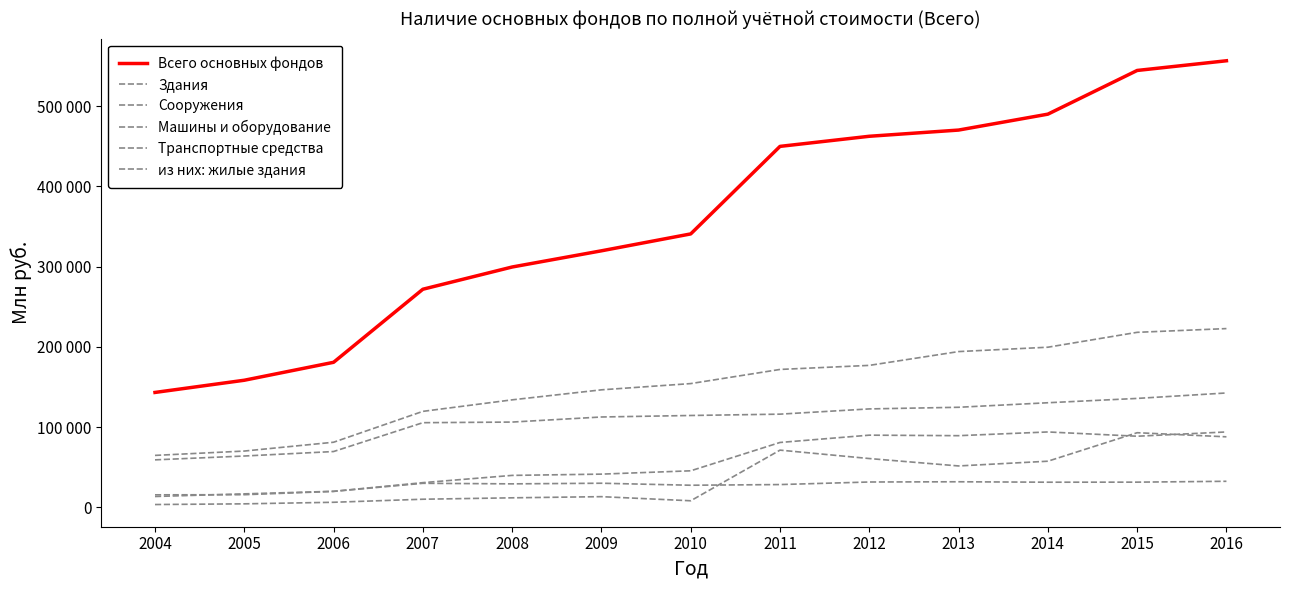

The из них: жилые здания series shows 32366.0 at 2016. True or false?

True